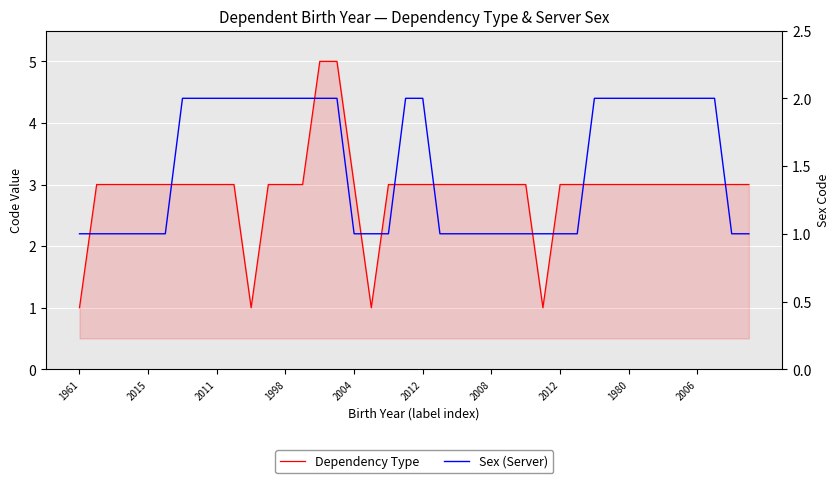

Rank the series by their maximum value, from highest to lowest.

Dependency Type, Sex (Server)